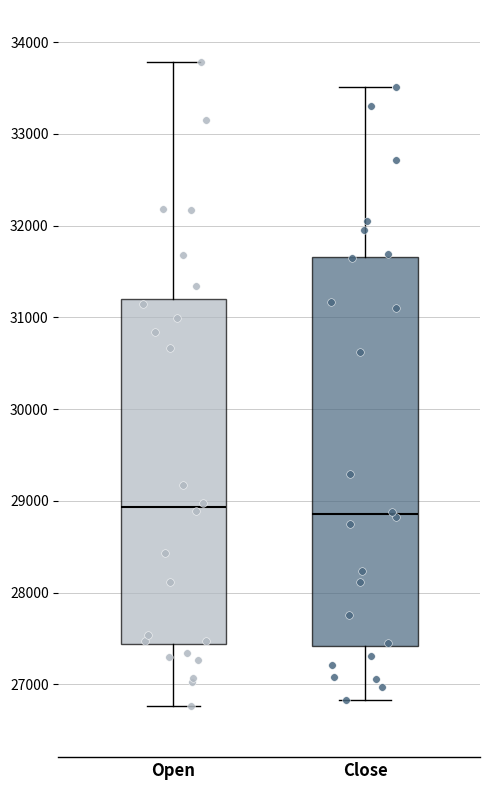

Reading left to right, read every box against the y-axis: the position of its median line, the range the box covers, and the ends of its whiskers. The values are not printed on the chart, so give them approximately, as read against the axis.

Open: median 28900, box 27400 to 31200, whiskers 26800 to 33800
Close: median 28900, box 27400 to 31700, whiskers 26800 to 33500